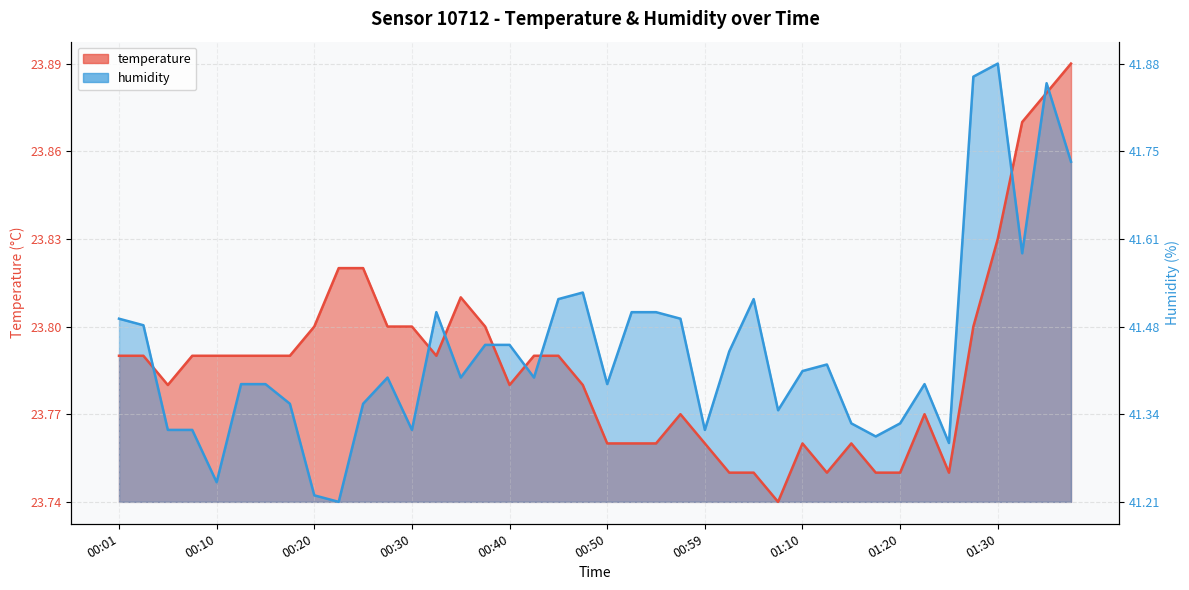

What is the label of the 30th point from the right?

00:25